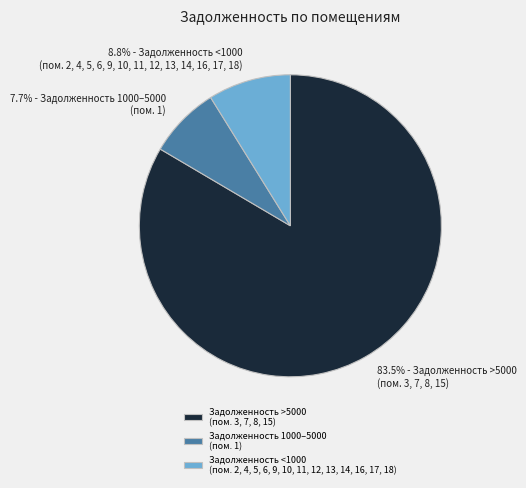

Does 7.7% - Задолженность 1000–5000 (пом. 1) account for over 50% of the chart?

No